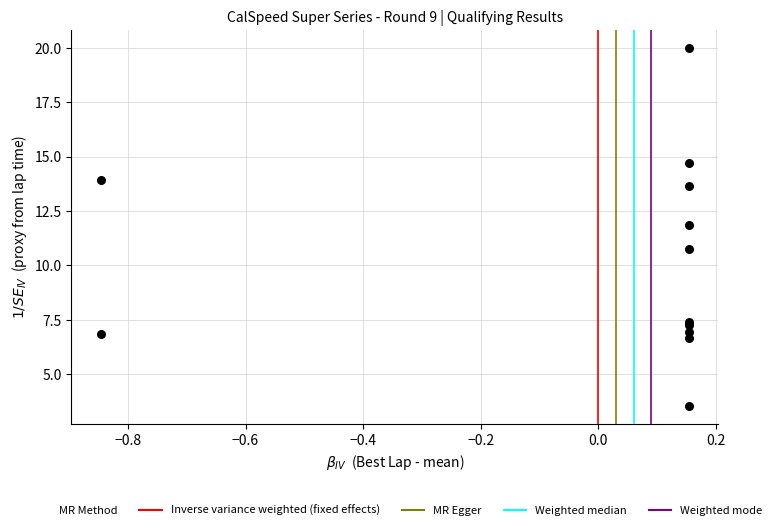

What Y value in the scatter plot is closest to 11?

10.8